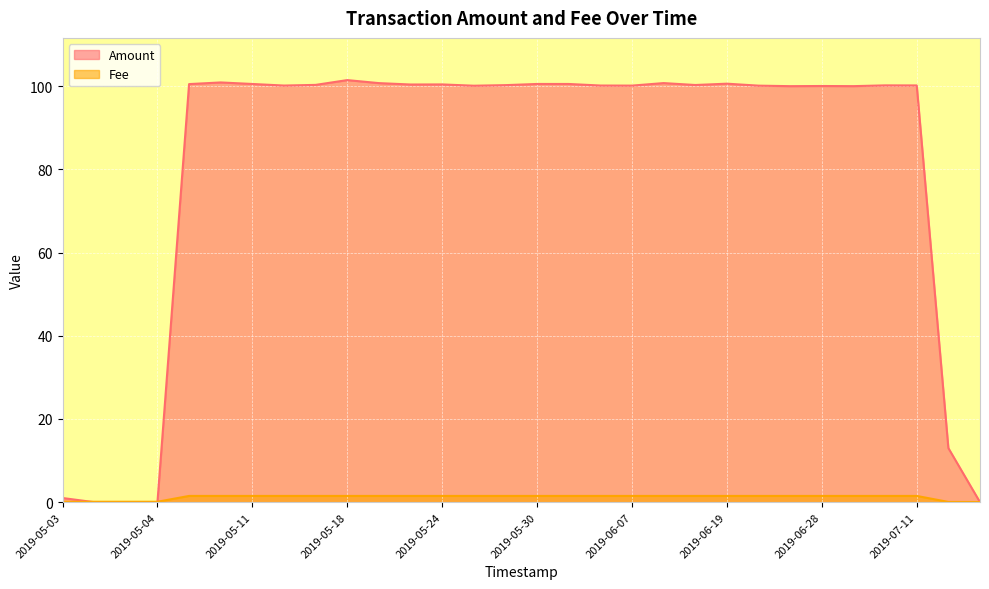

Which series has the largest total across all categories?

Amount